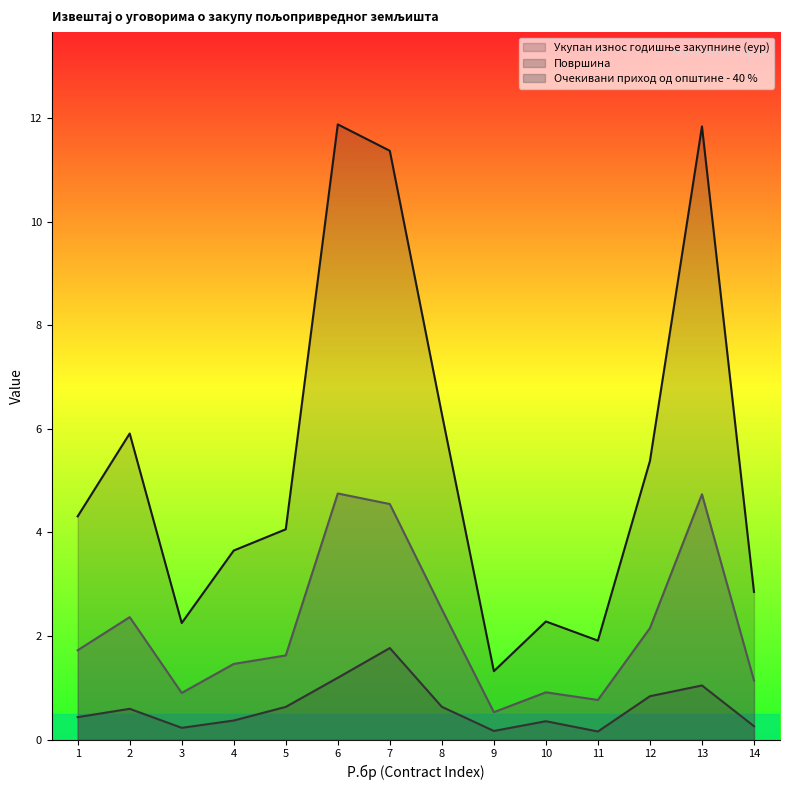

True or false: Очекивани приход од општине - 40 % and Површина cross at least once.

False